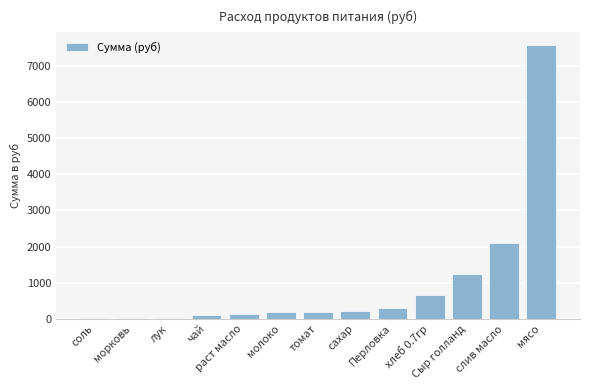

What is the difference between the values at томат and Перловка?

90.9